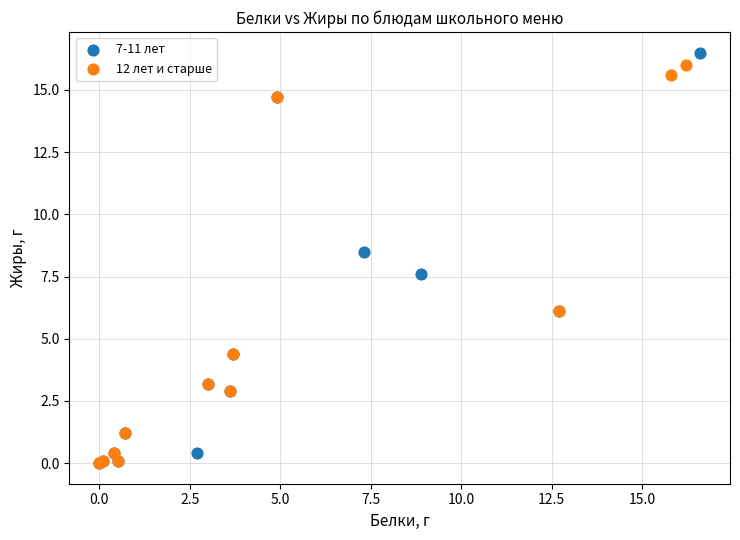

What are all the series names shown in the legend?

7-11 лет, 12 лет и старше